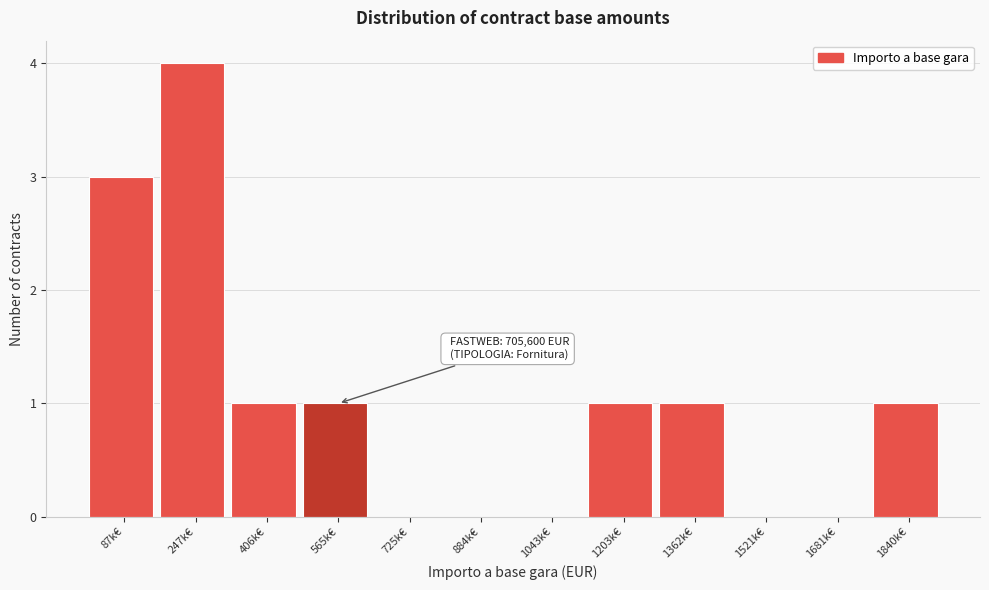

Reading right to left, list all the values displayed in this chart.

1840k€=1	1681k€=0	1521k€=0	1362k€=1	1203k€=1	1043k€=0	884k€=0	725k€=0	565k€=1	406k€=1	247k€=4	87k€=3